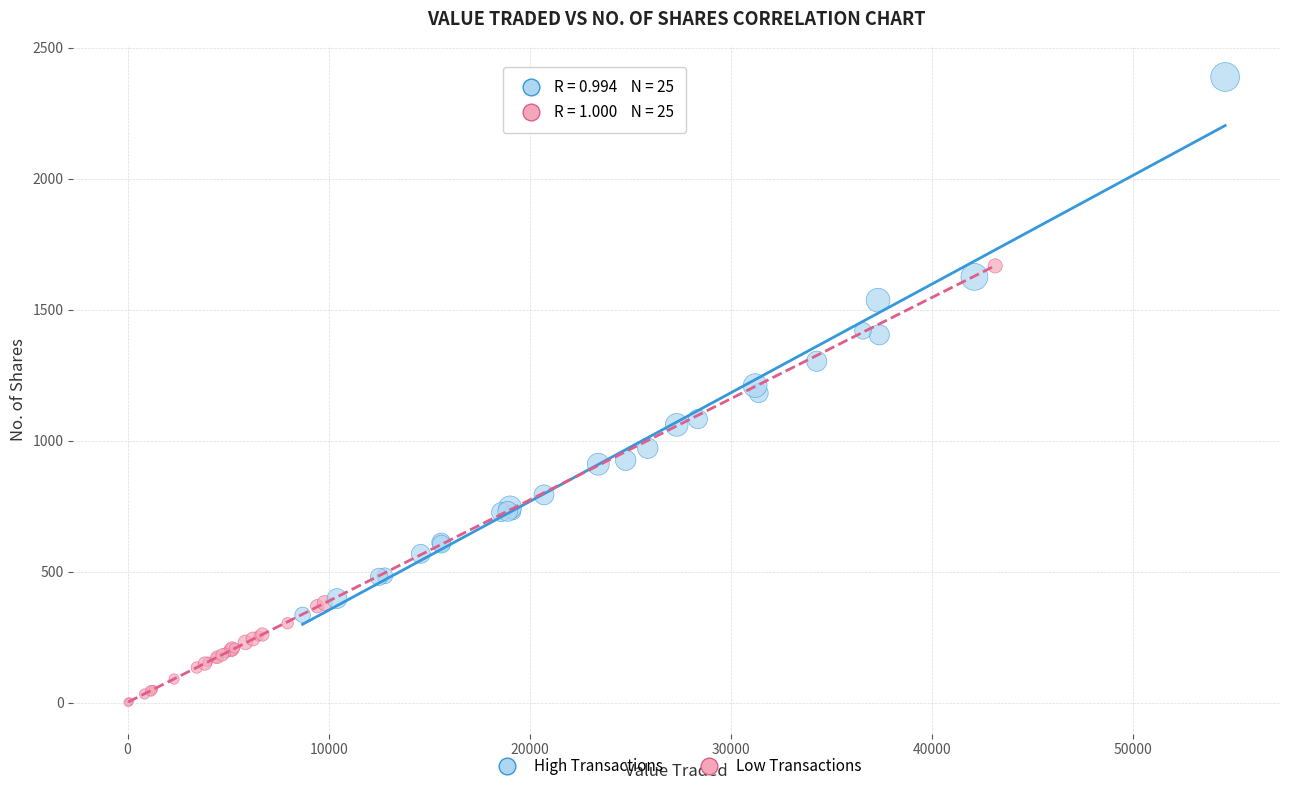

Which series contains the highest Y value?

High Transactions